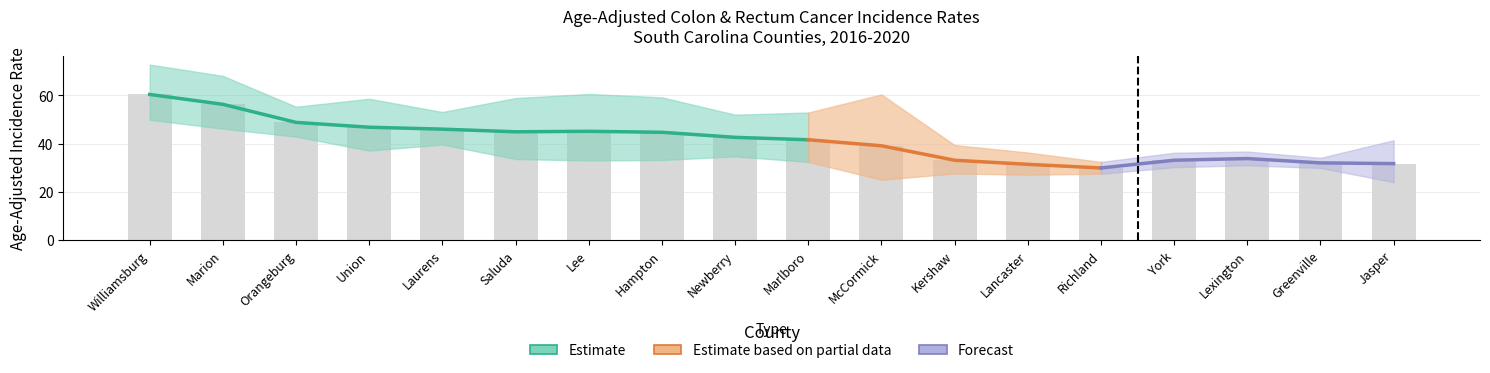

Count the number of categories in the chart.

18